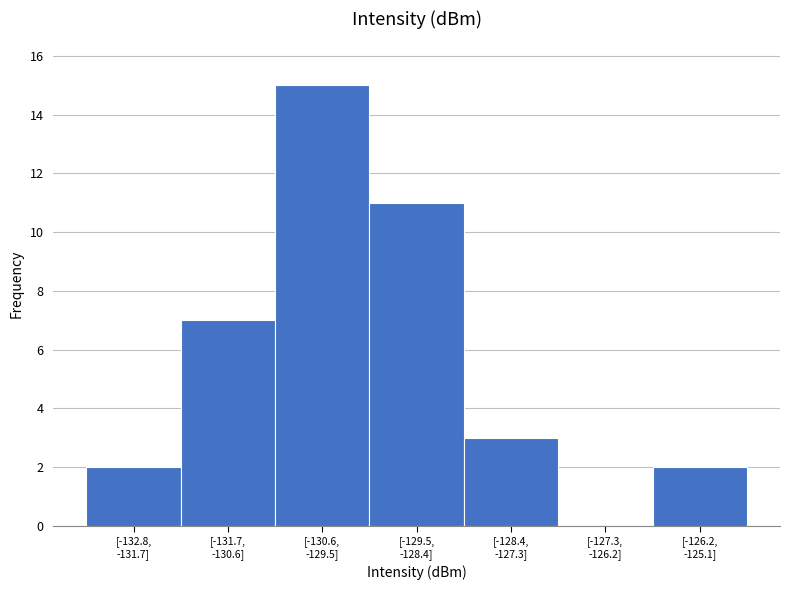

What is the maximum value shown in the chart?

15